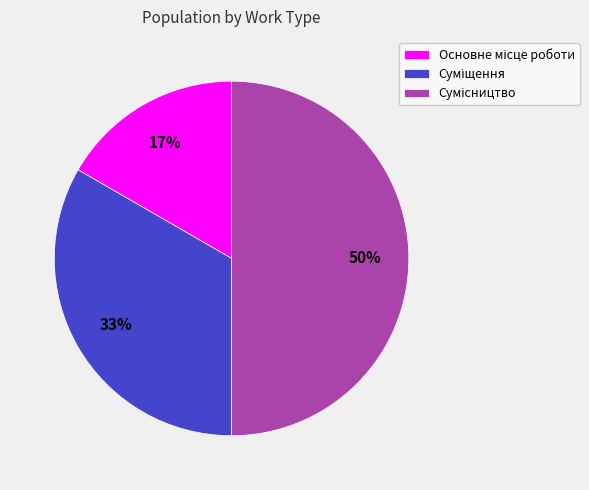

To the nearest percent, what is the average slice percentage?

33%